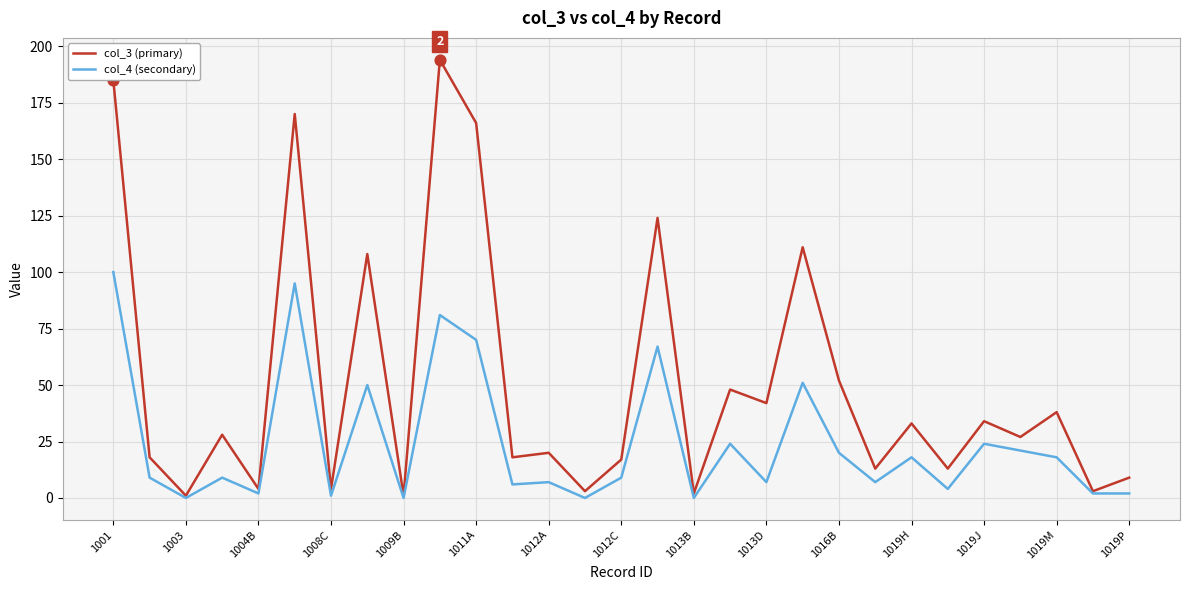

Rank the series by their average value, from highest to lowest.

col_3 (primary), col_4 (secondary)